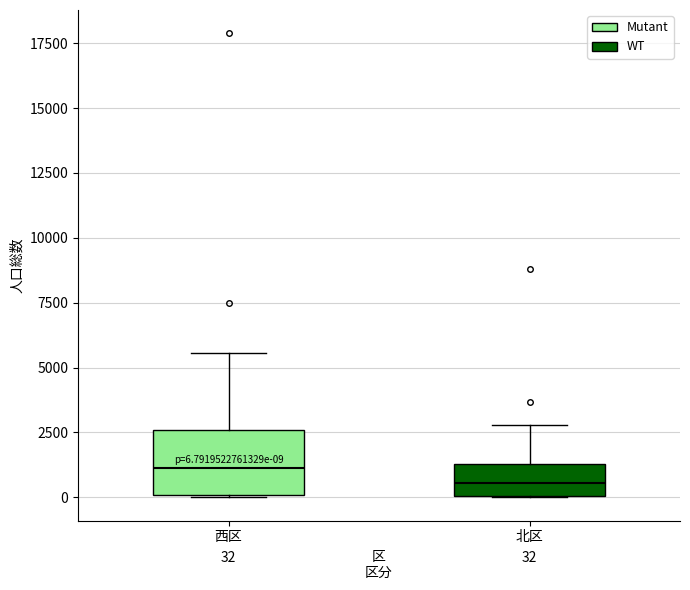

Which box is the tallest, from its lower edge to its upper edge?

西区